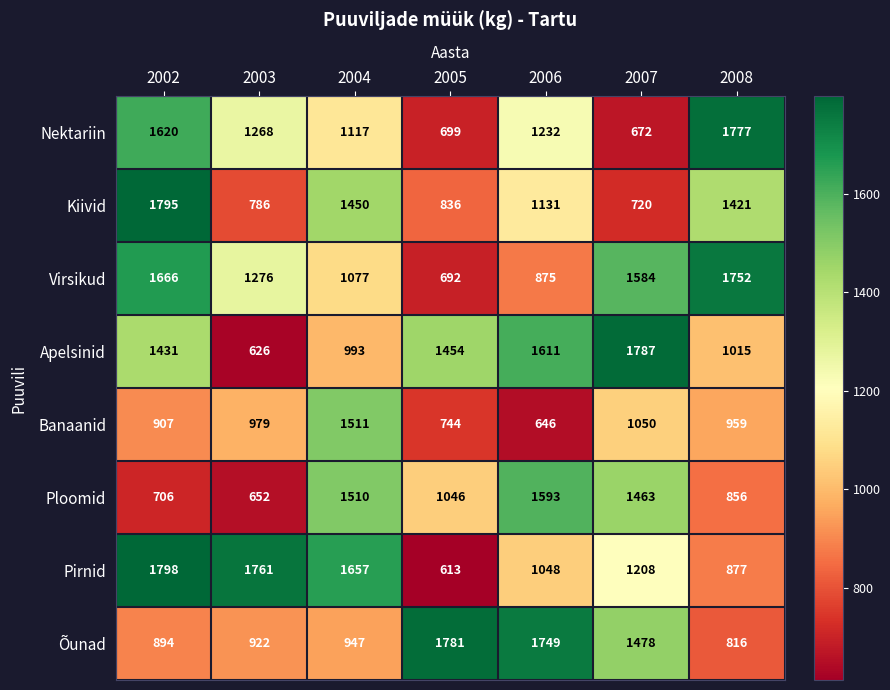

What is the difference between the Pirnid values at 2004 and 2003?

104